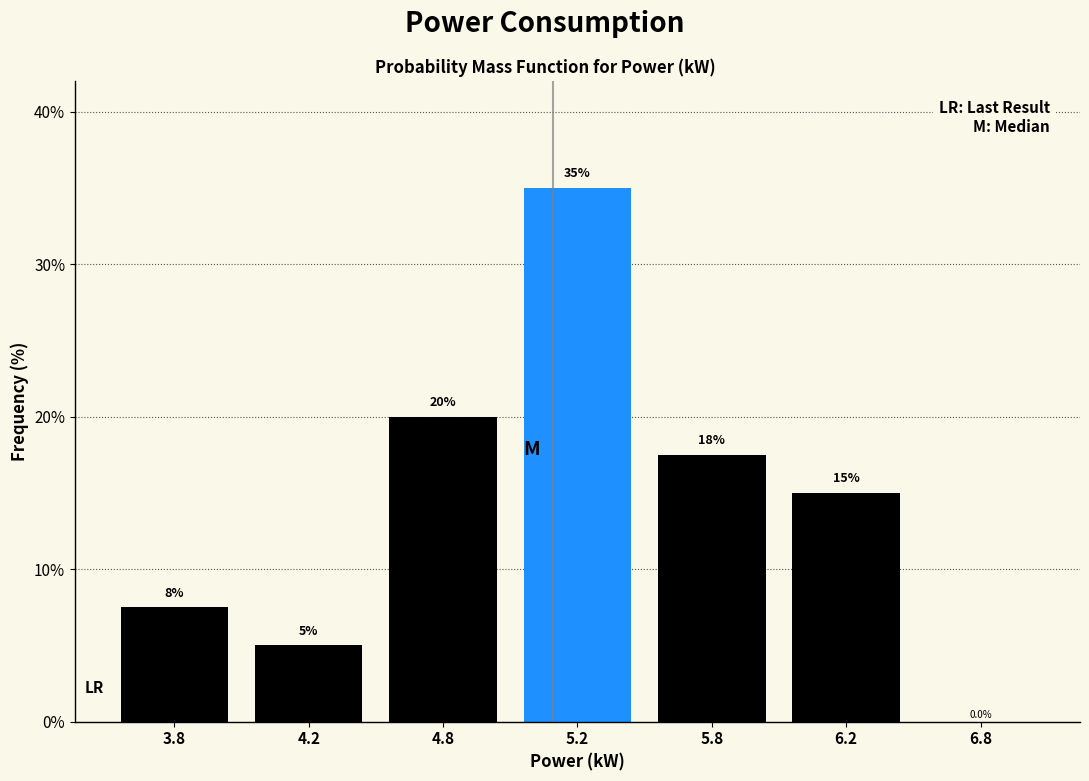

Reading right to left, transcribe all the data shown in this chart.

6.8=0.0	6.2=15.0	5.8=17.5	5.2=35.0	4.8=20.0	4.2=5.0	3.8=7.5